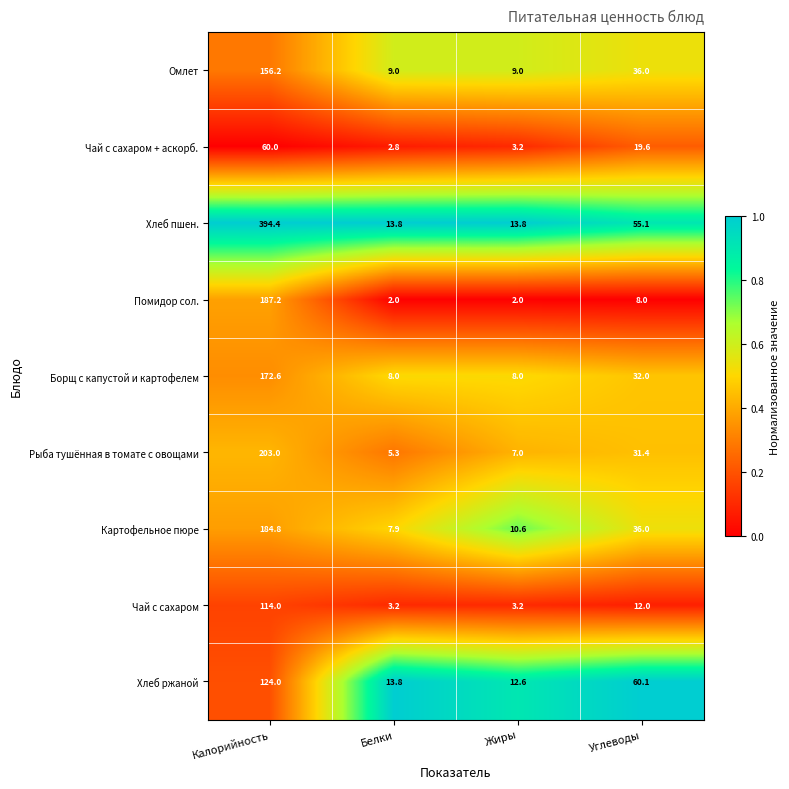

Which label corresponds to the largest value in the chart?

Калорийность